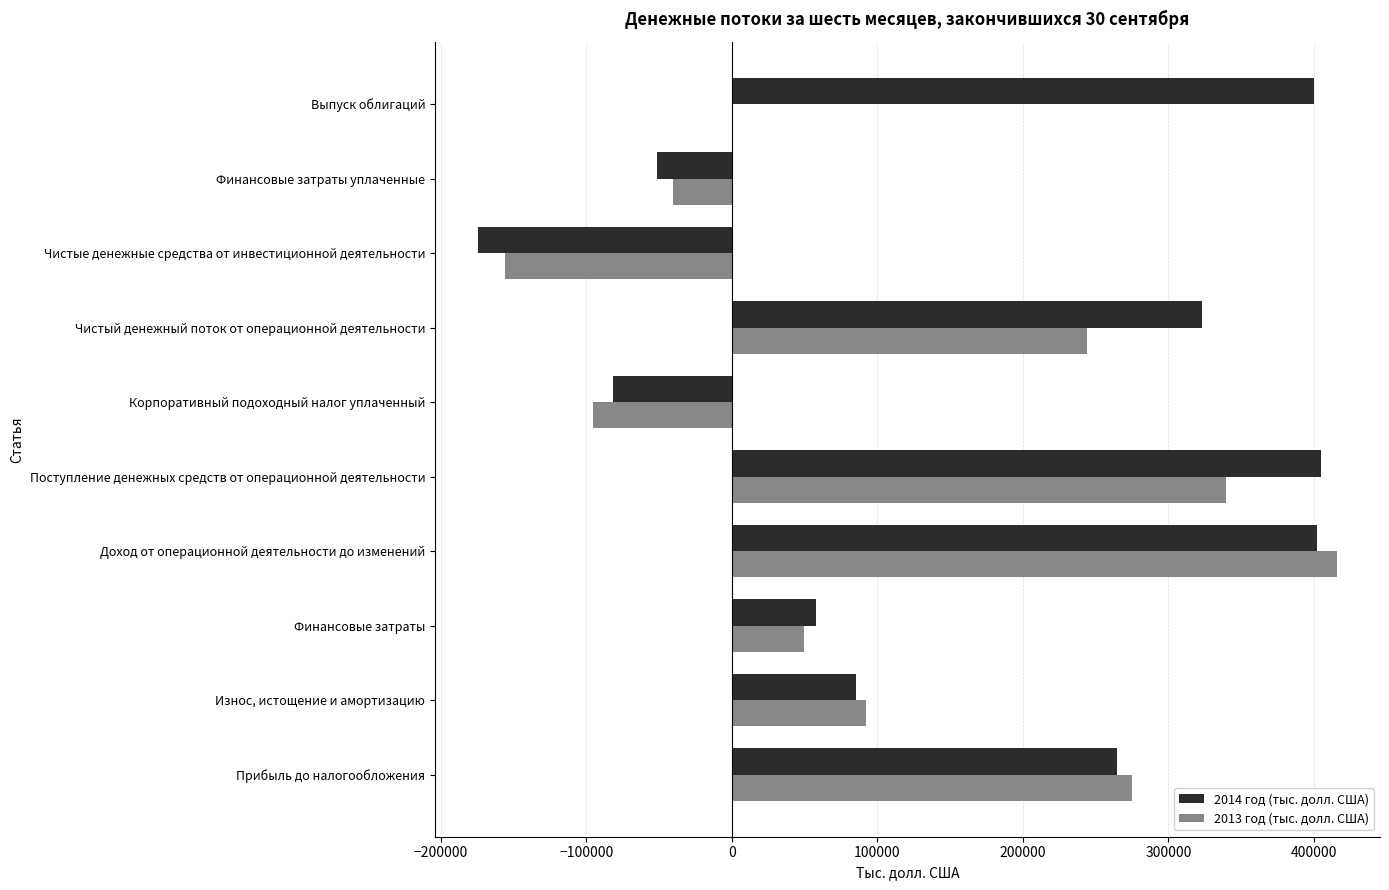

How many values in 2014 год (тыс. долл. США) are above zero?

7